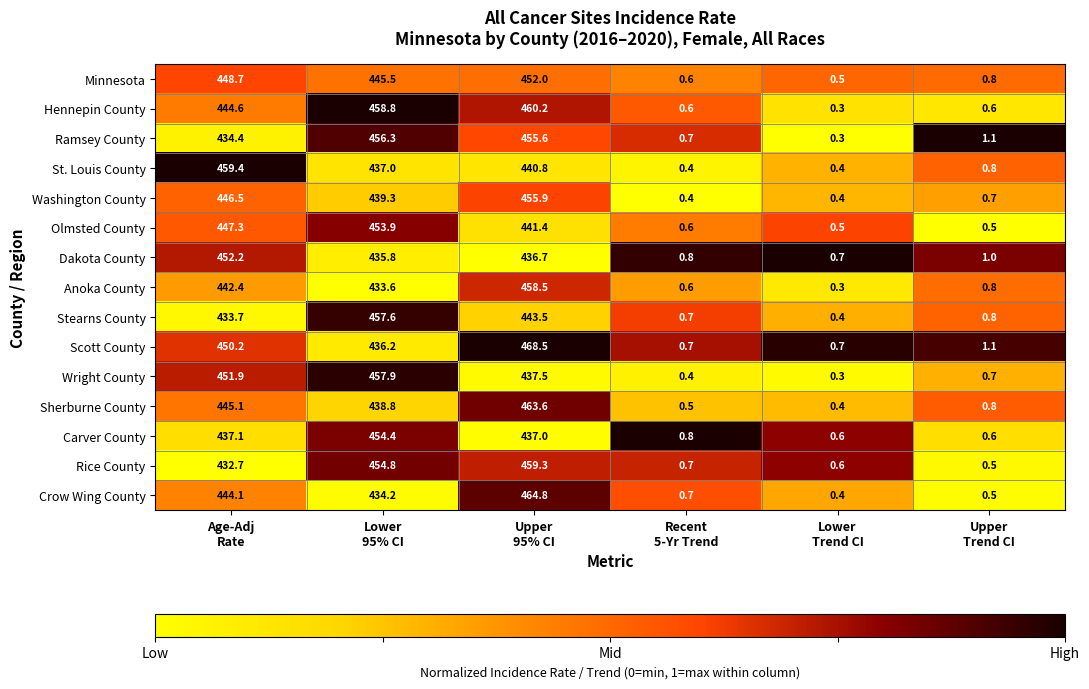

Which series has the widest spread of values?

Scott County